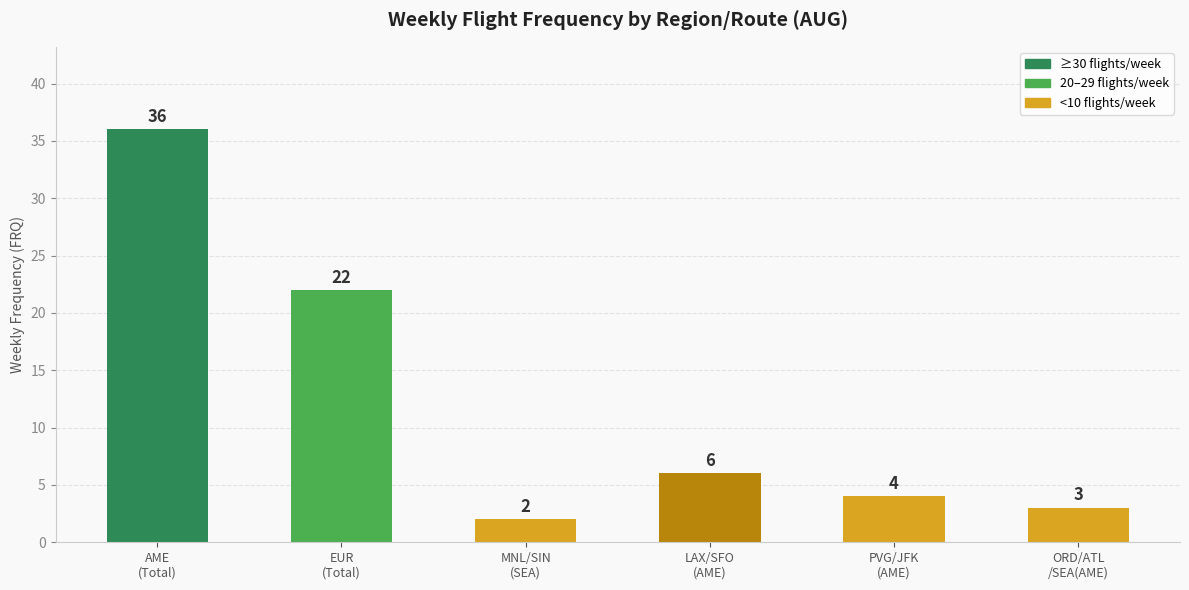

How many distinct data groups are displayed?

1